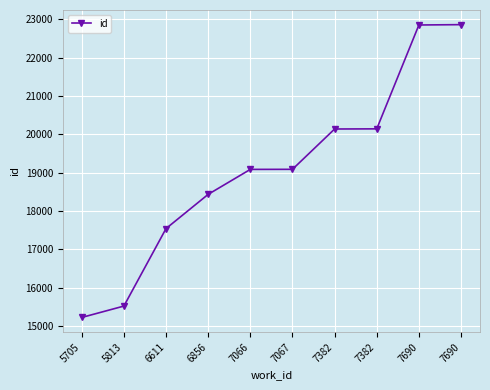

Reading right to left, what are all the values shown in this chart?

7690=22865	7690=22856	7382=20146	7382=20142	7067=19090	7066=19088	6856=18437	6611=17544	5813=15522	5705=15225